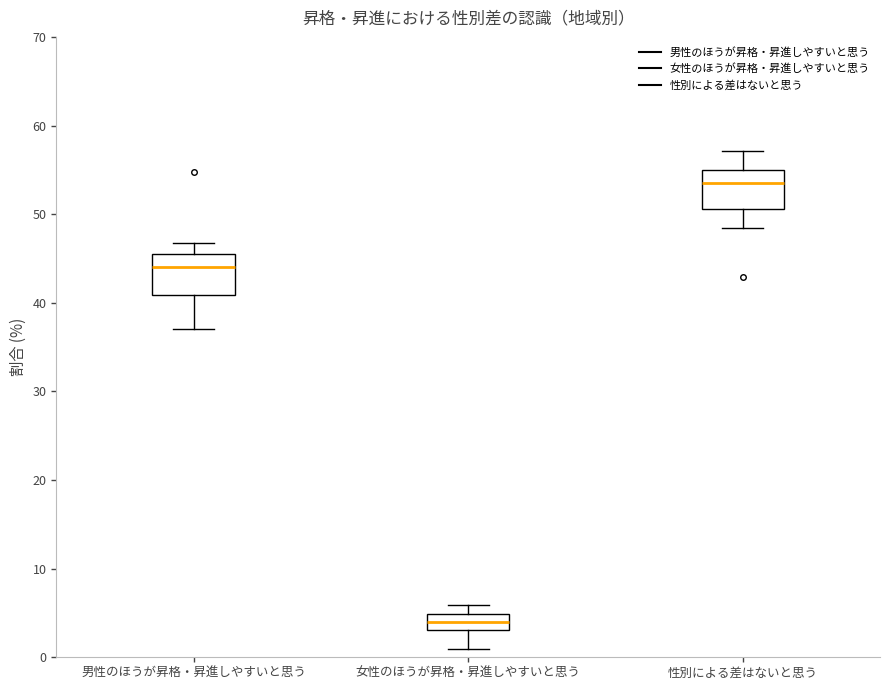

Reading left to right, read every box against the y-axis: the position of its median line, the range the box covers, and the ends of its whiskers. The values are not printed on the chart, so give them approximately, as read against the axis.

男性のほうが昇格・昇進しやすいと思う: median 44, box 41 to 46, whiskers 37 to 47
女性のほうが昇格・昇進しやすいと思う: median 4, box 3 to 5, whiskers 1 to 6
性別による差はないと思う: median 53, box 51 to 55, whiskers 48 to 57